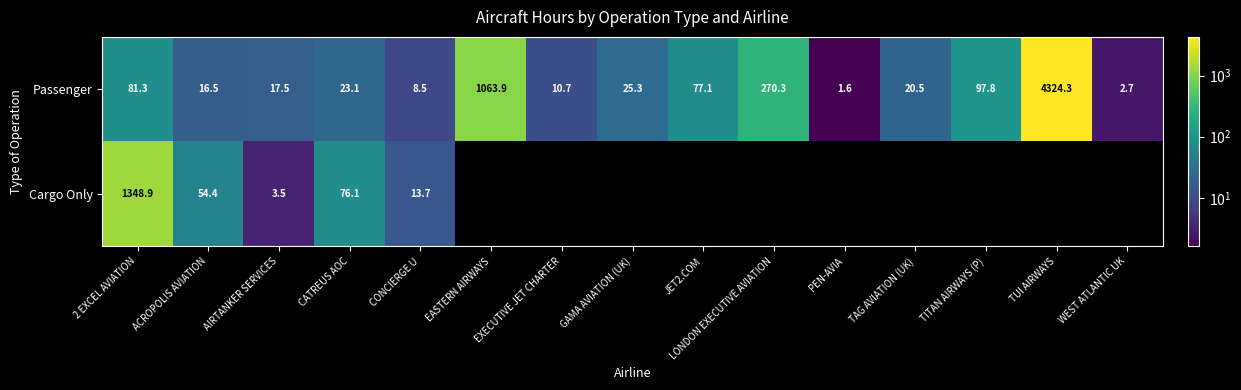

At which category is the sum across all series the highest?

TUI AIRWAYS